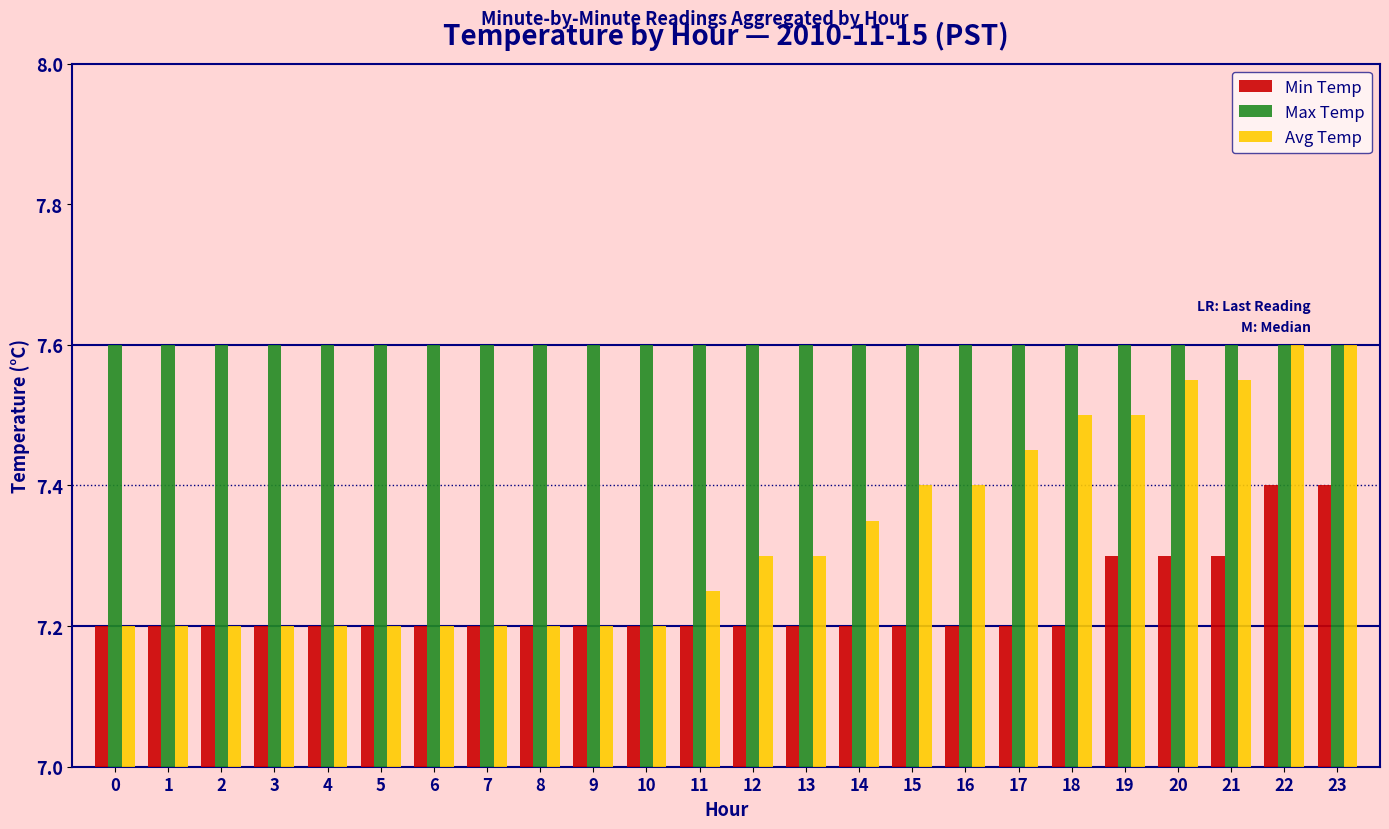

Which series has the widest spread of values?

Avg Temp